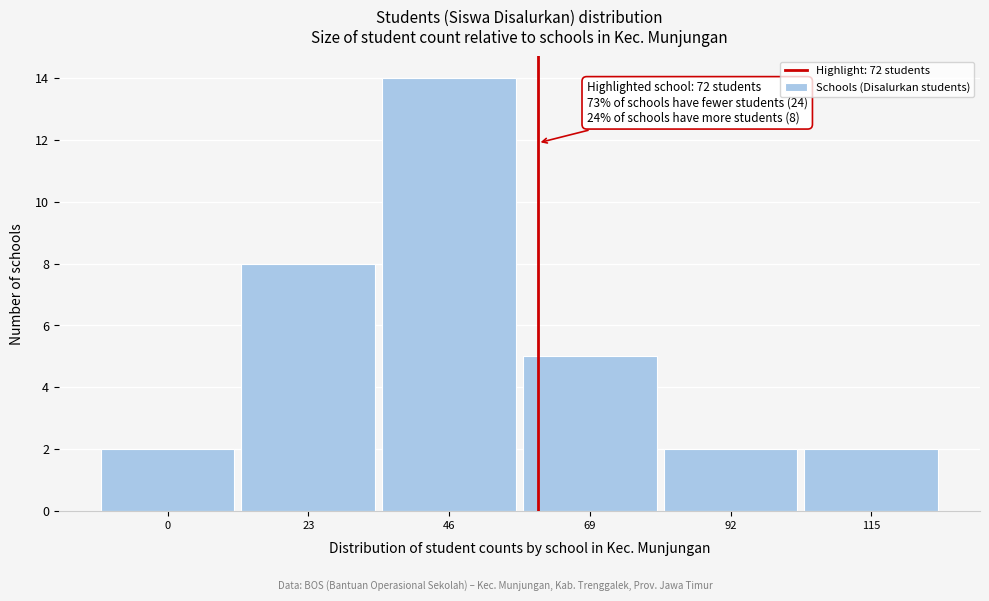

Reading left to right, extract all data points from this chart.

0=2	23=8	46=14	69=5	92=2	115=2